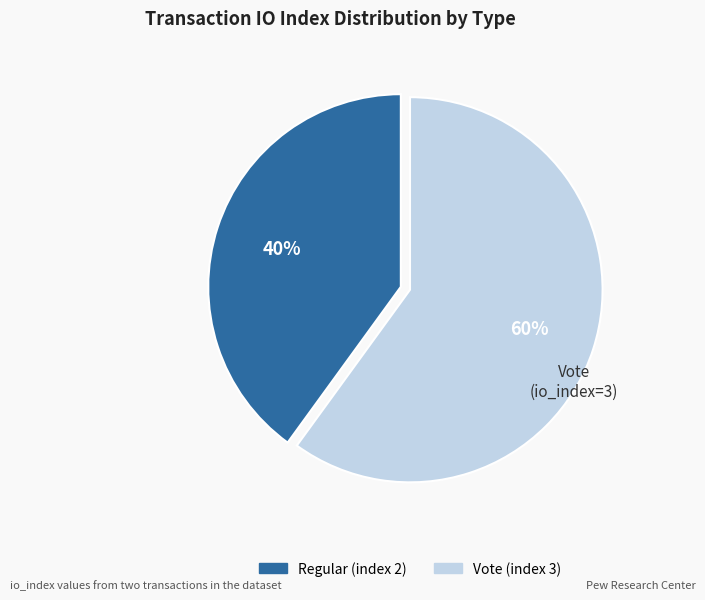

Does Regular (index 2) represent more than half of the total?

No